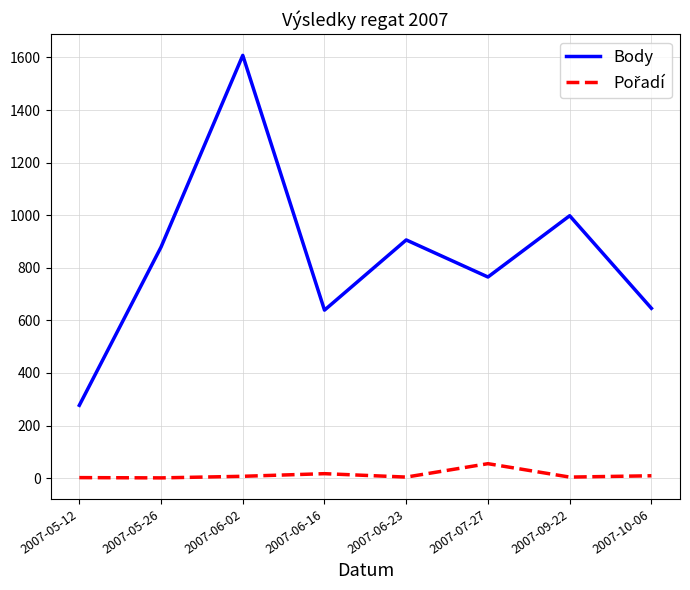

At which label does Body reach its peak?

2007-06-02